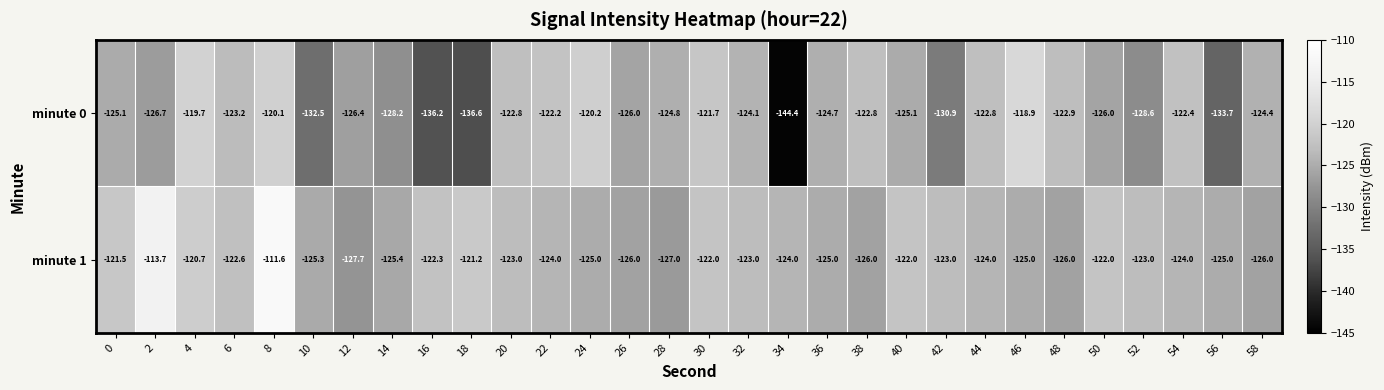

Which series has the widest spread of values?

minute 0